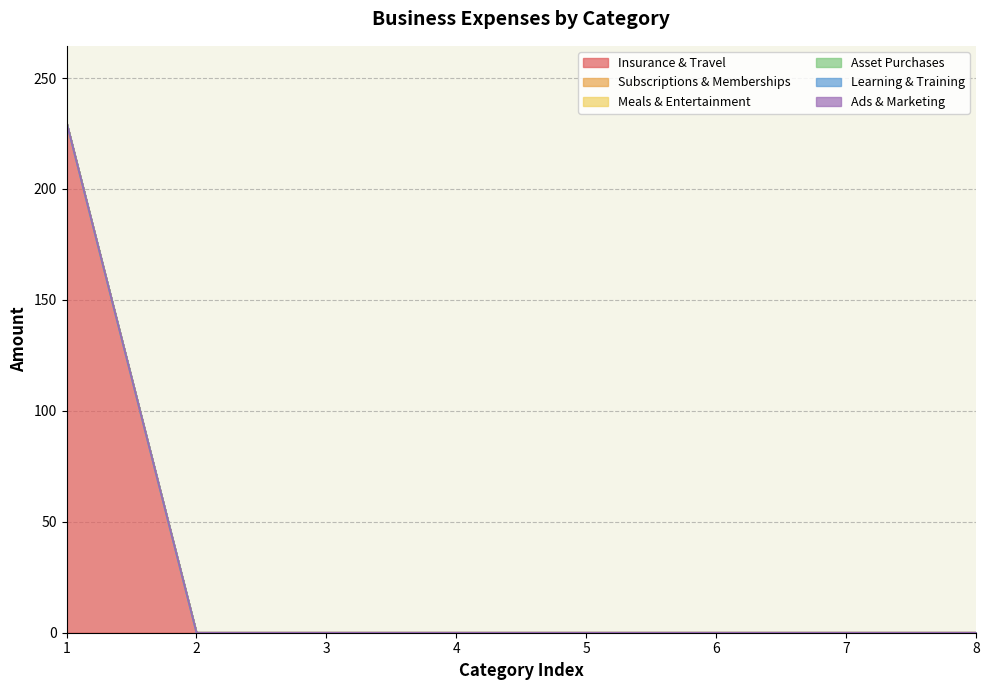

True or false: Subscriptions & Memberships and Insurance & Travel cross at least once.

False